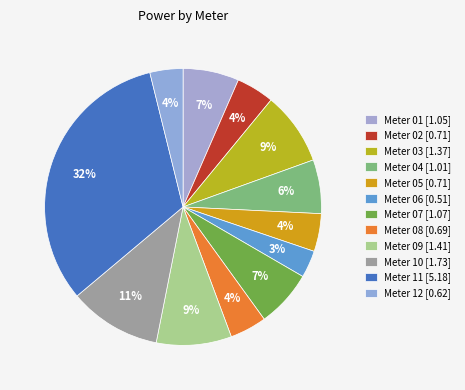

To the nearest percent, what is the average slice percentage?

8%